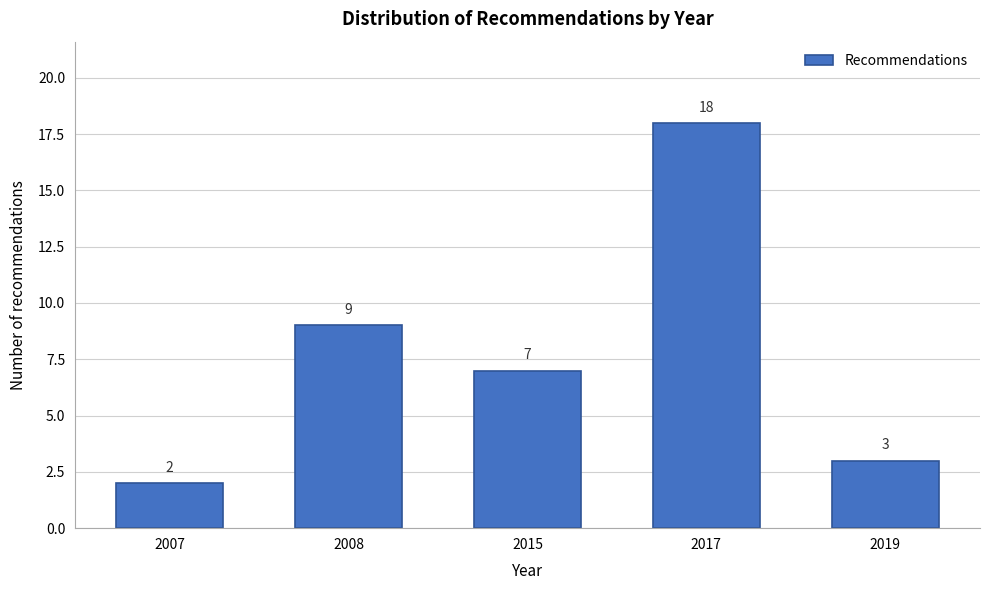

Reading left to right, what are all the values shown in this chart?

2007=2	2008=9	2015=7	2017=18	2019=3